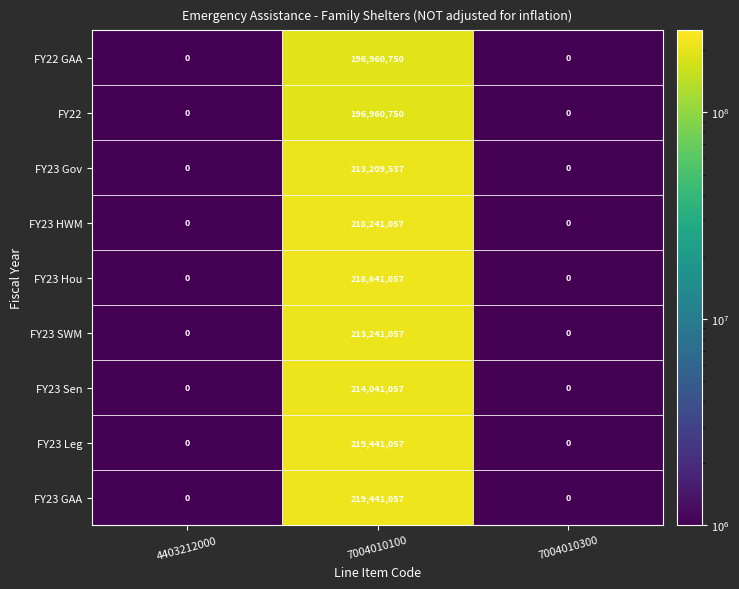

How many data points in FY23 Gov are above 0?

1